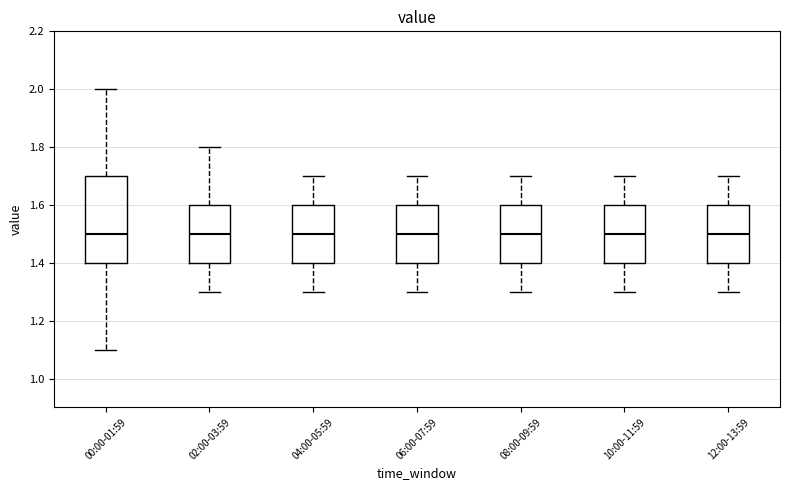

Where does the median line of the box for 00:00-01:59 sit on the y-axis? The values are not printed on the chart, so give them approximately, as read against the axis.

1.5